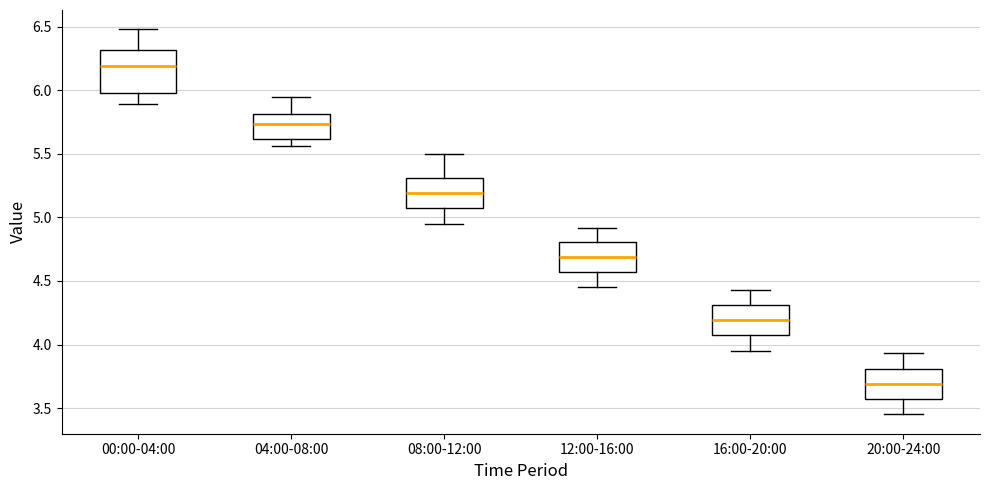

Where does the median line of the box for 12:00-16:00 sit on the y-axis? The values are not printed on the chart, so give them approximately, as read against the axis.

4.70